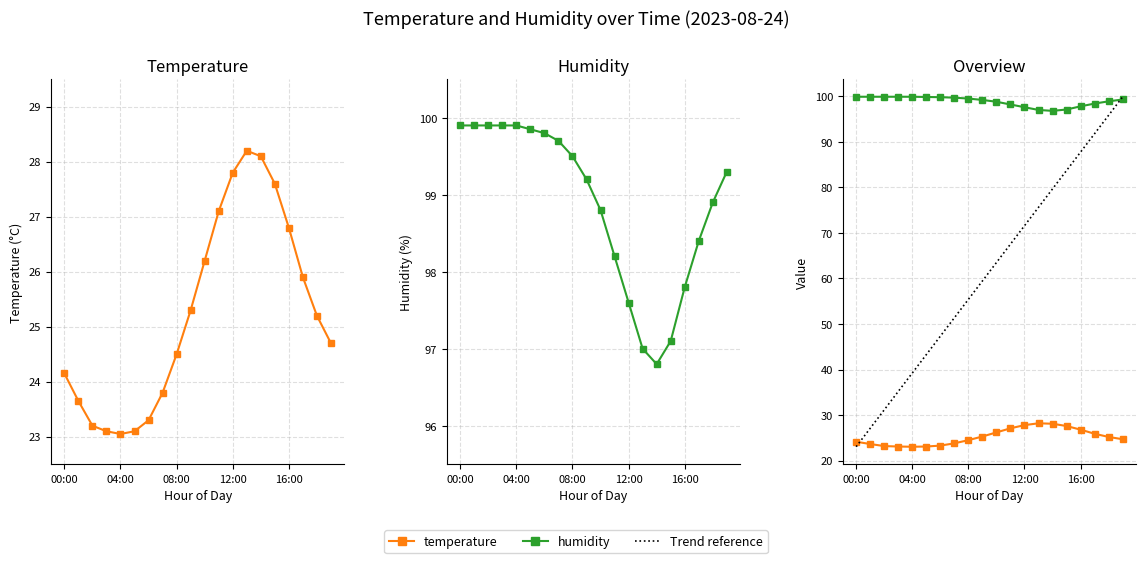

The temperature series shows 12.8 at 04:00. True or false?

False